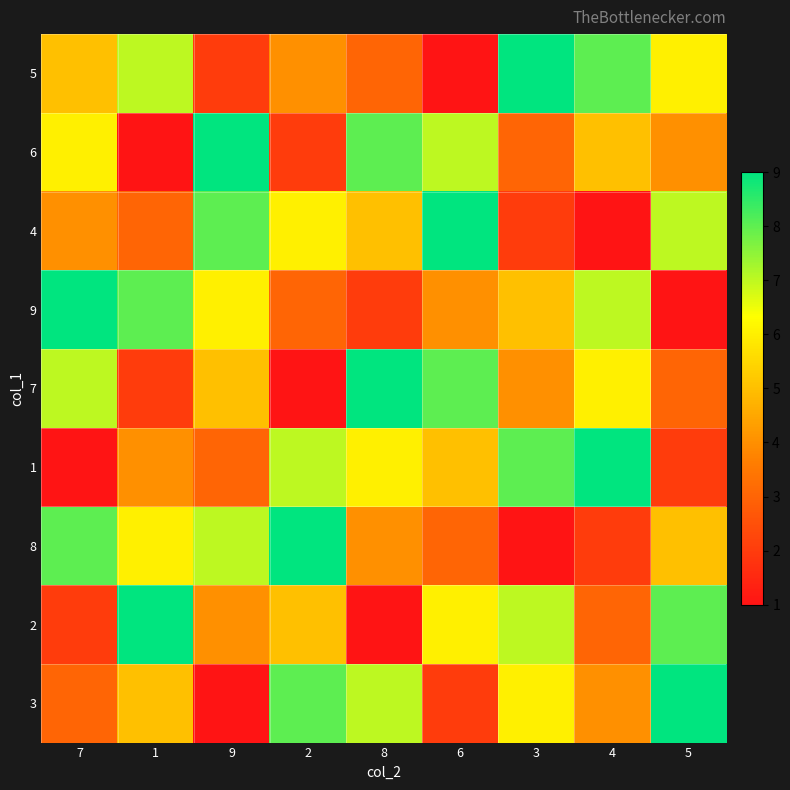

Which series has the largest total across all categories?

5